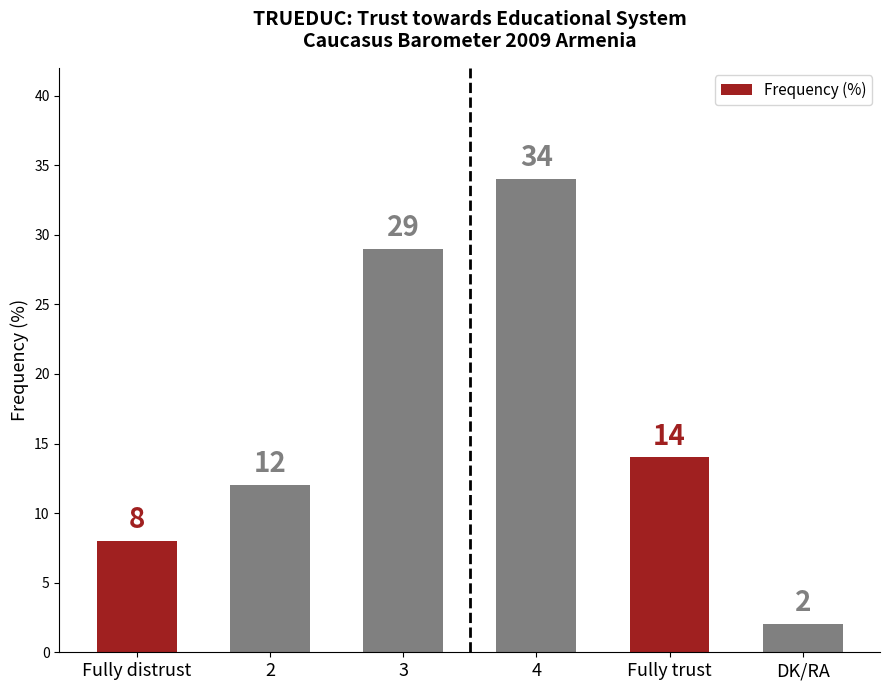

Reading left to right, transcribe all the data shown in this chart.

Fully distrust=8	2=12	3=29	4=34	Fully trust=14	DK/RA=2